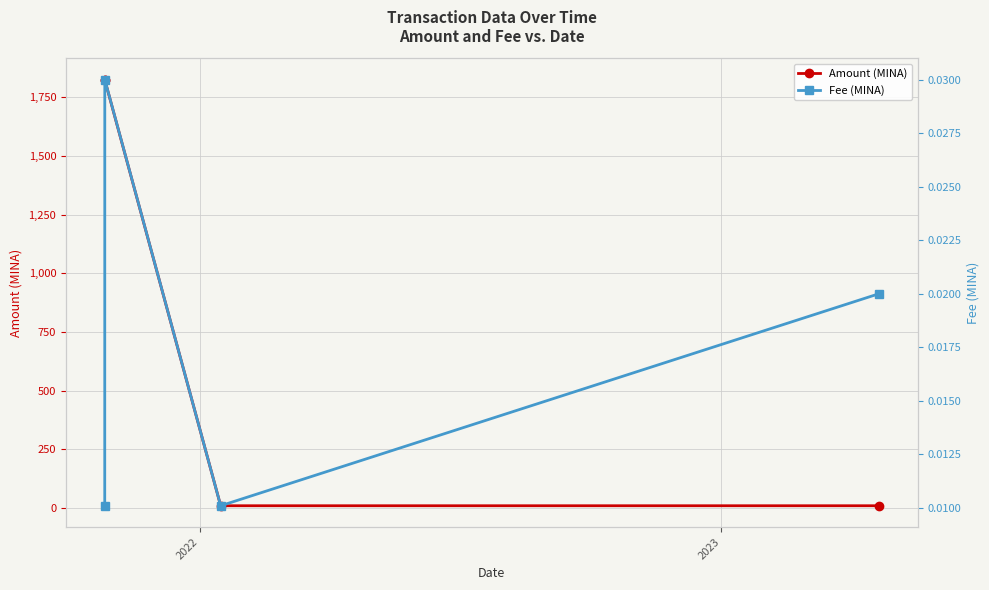

True or false: Amount (MINA) has more than 1 interior local peaks.

False